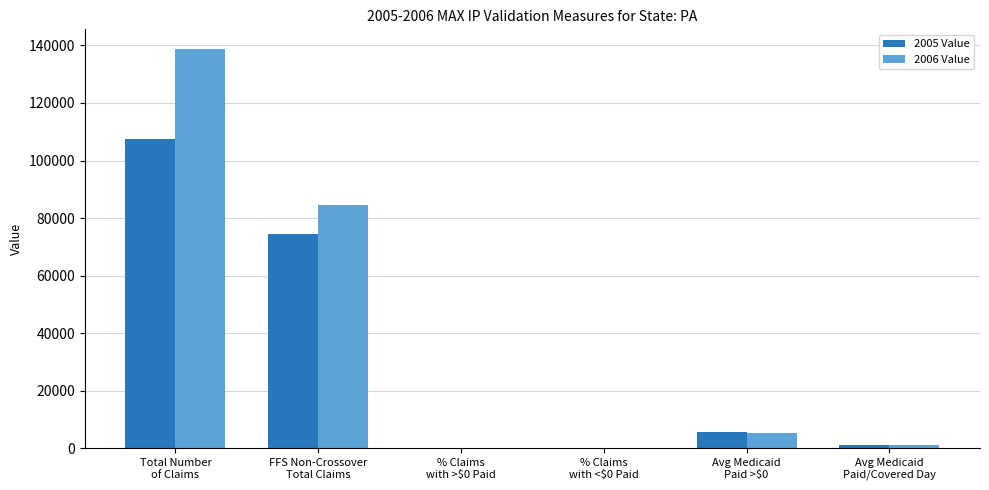

What is the greatest value displayed?

138664.0